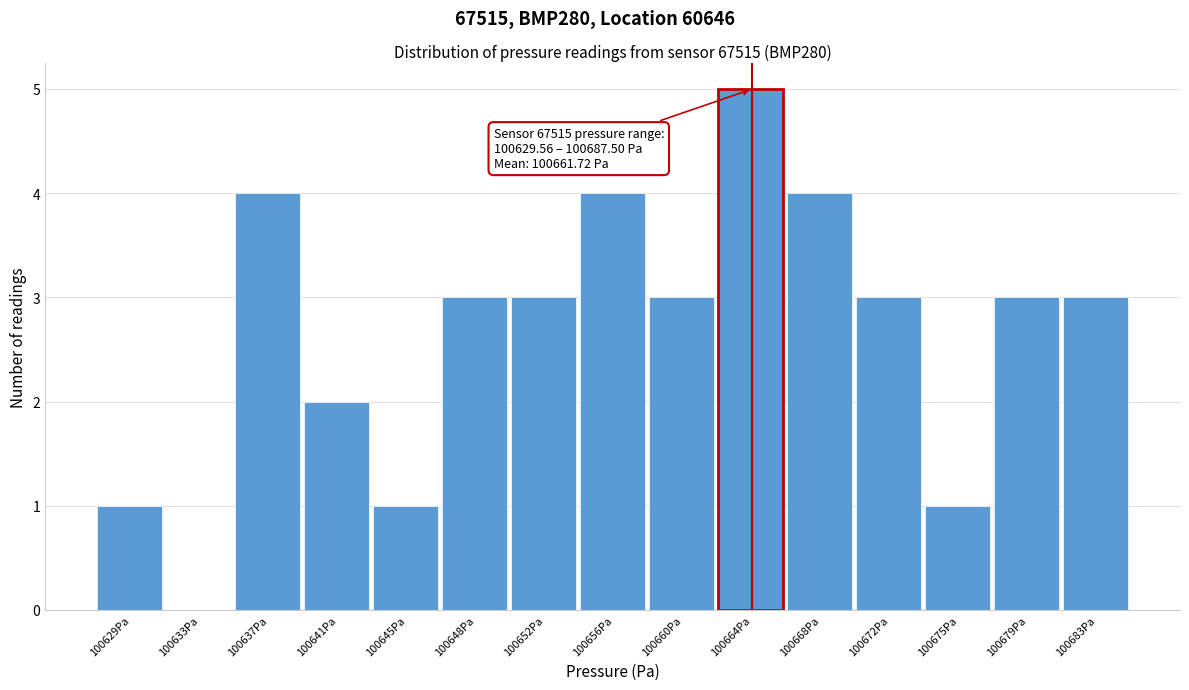

Reading left to right, list all the values displayed in this chart.

100629Pa=1	100633Pa=0	100637Pa=4	100641Pa=2	100645Pa=1	100648Pa=3	100652Pa=3	100656Pa=4	100660Pa=3	100664Pa=5	100668Pa=4	100672Pa=3	100675Pa=1	100679Pa=3	100683Pa=3